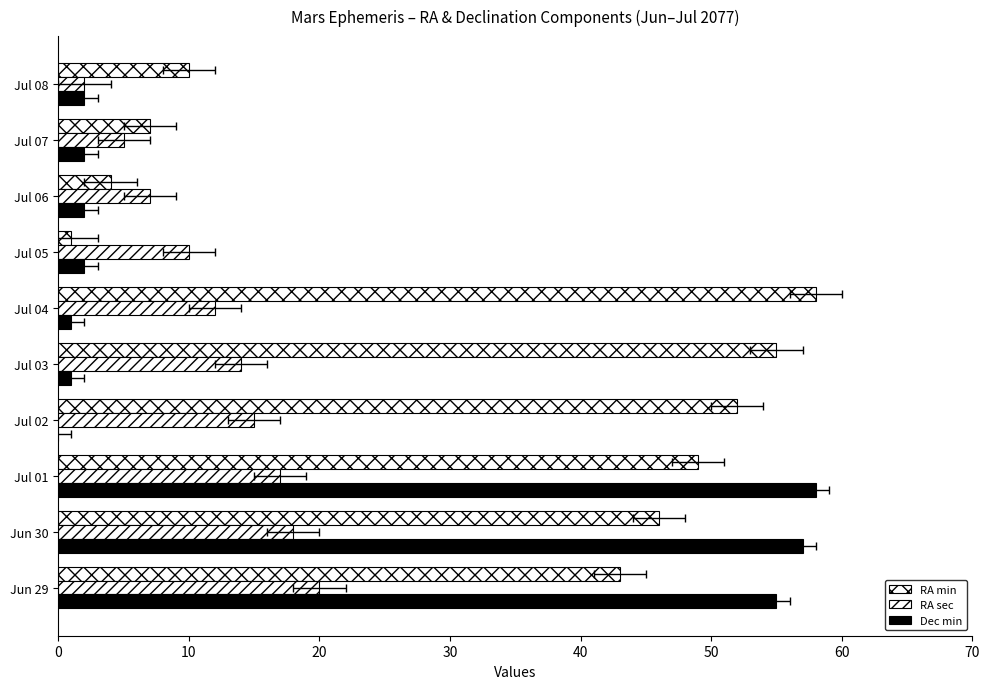

What is the maximum value shown in the chart?

58